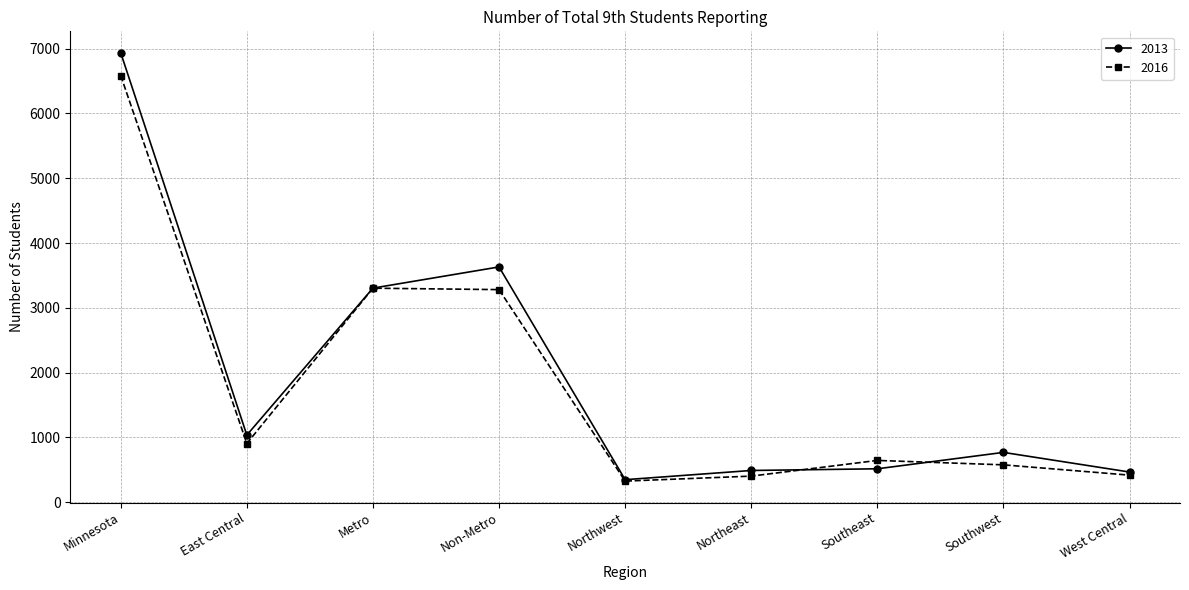

Between Metro and Non-Metro, which series saw the biggest shift?

2013